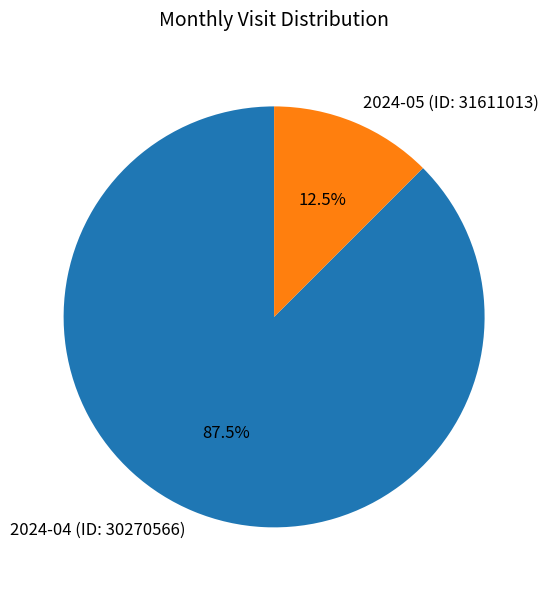

Between 2024-04 (ID: 30270566) and 2024-05 (ID: 31611013), which is larger?

2024-04 (ID: 30270566)